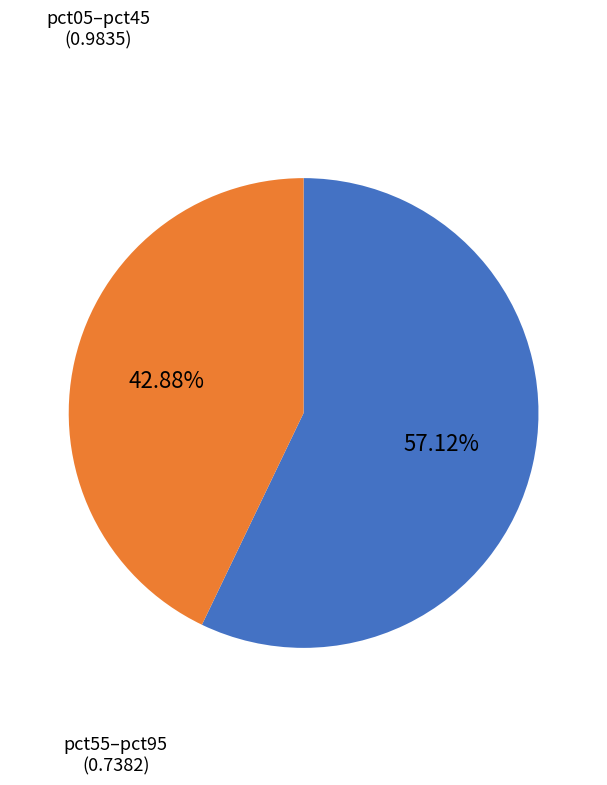

Is there a majority slice in this chart?

Yes